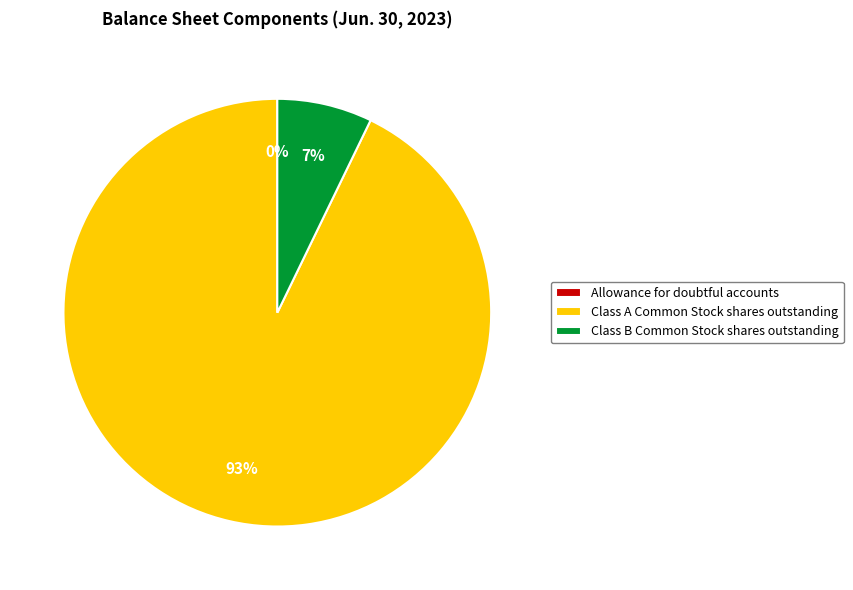

Does Class A Common Stock shares outstanding account for over 50% of the chart?

Yes